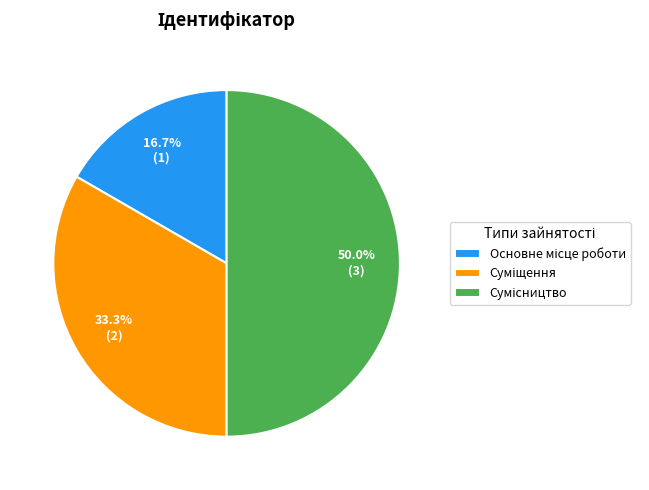

What is the largest slice in the pie chart?

Сумісництво